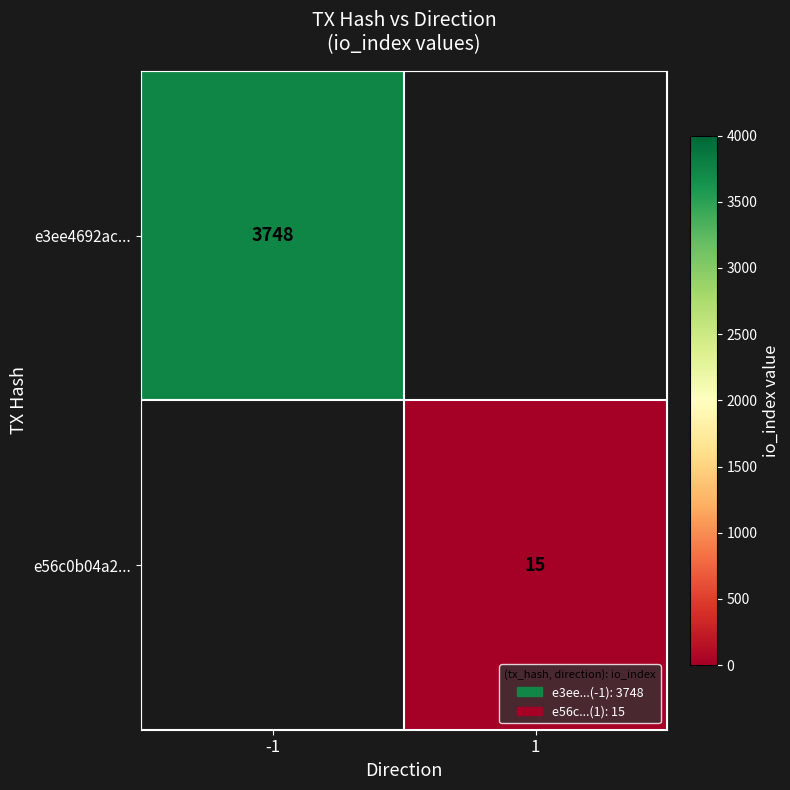

True or false: e3ee4692ac... has a value of 3748 at -1.

True